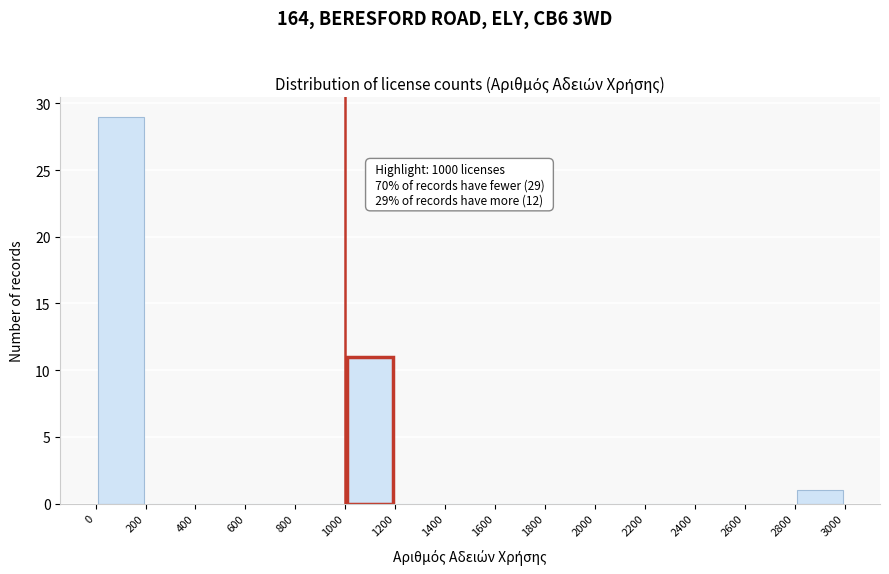

Which range on the x-axis has the tallest bar?

0 to 200